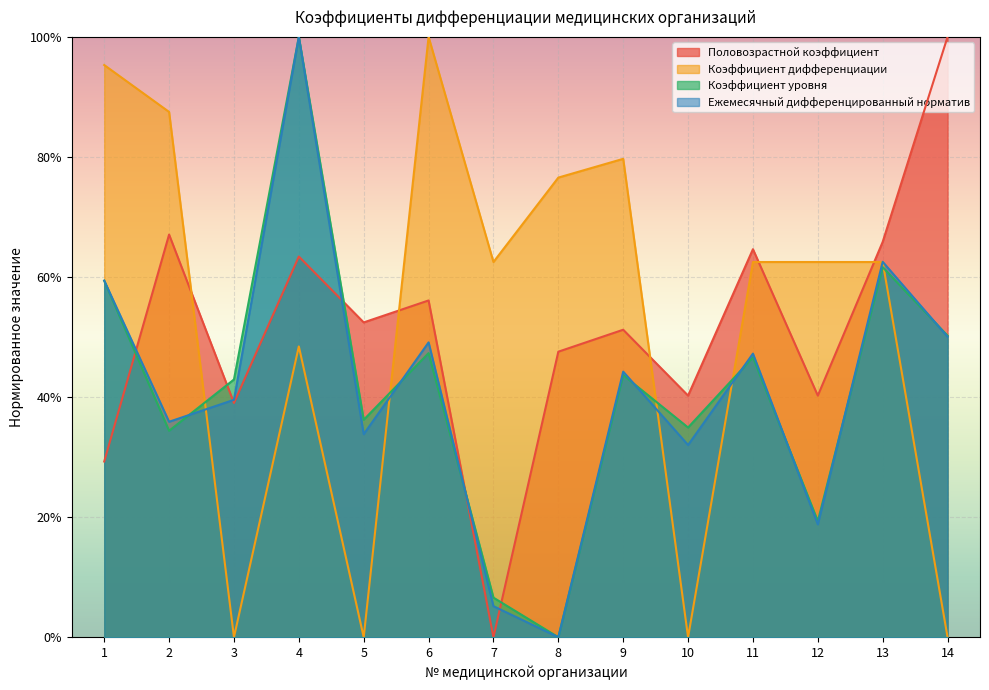

What are all the series names shown in the legend?

Половозрастной коэффициент, Коэффициент дифференциации, Коэффициент уровня, Ежемесячный дифференцированный норматив